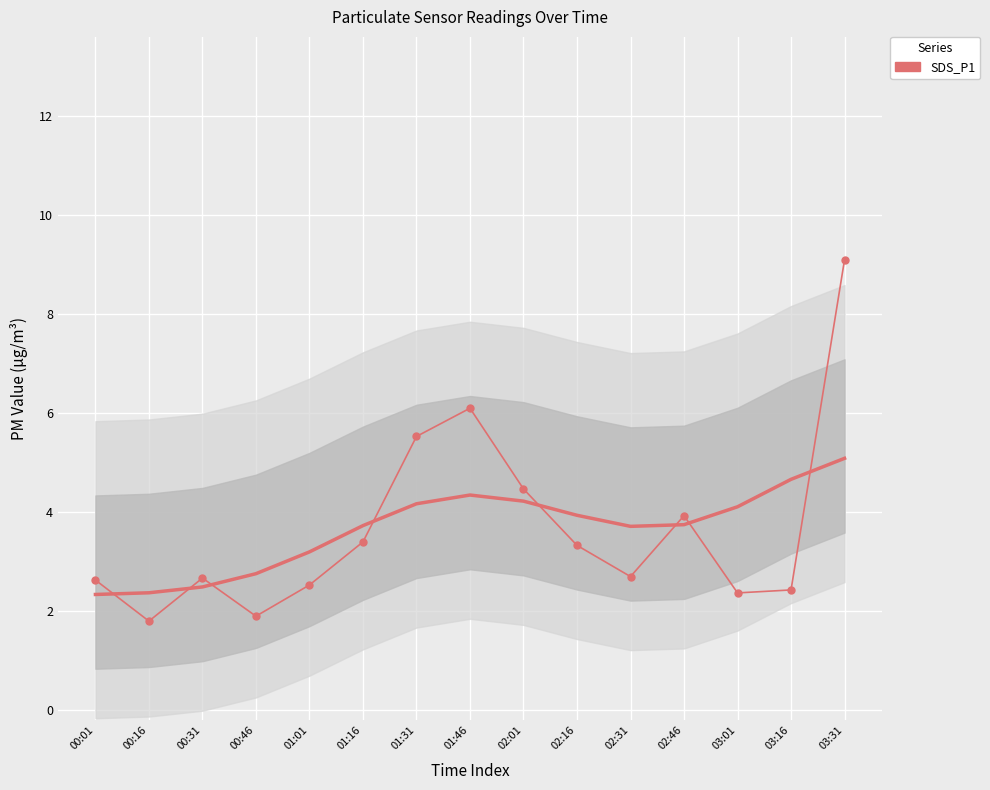

Is it true that the value at 02:16 is 5.6?

False